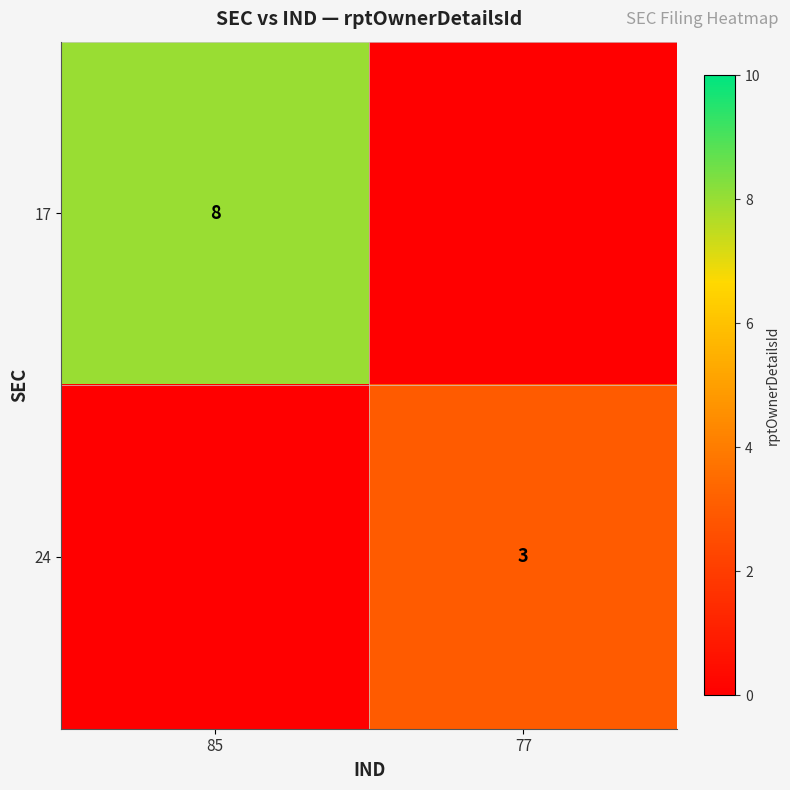

The value of 17 at 85 is 13. True or false?

False